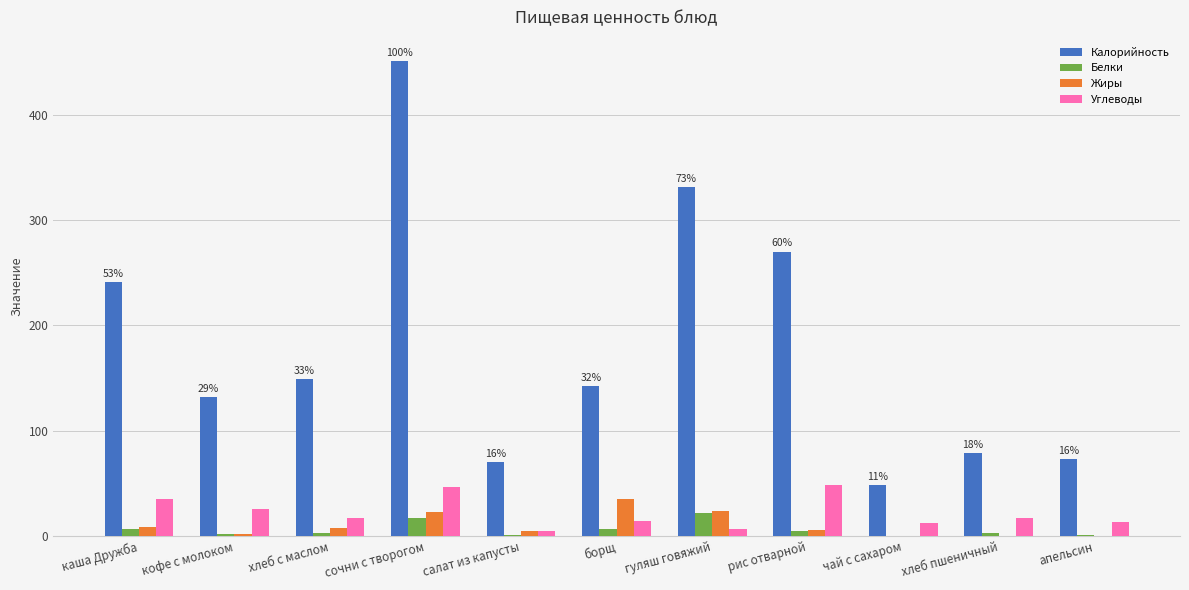

Is the value of Белки at апельсин greater than the value of Жиры at борщ?

No